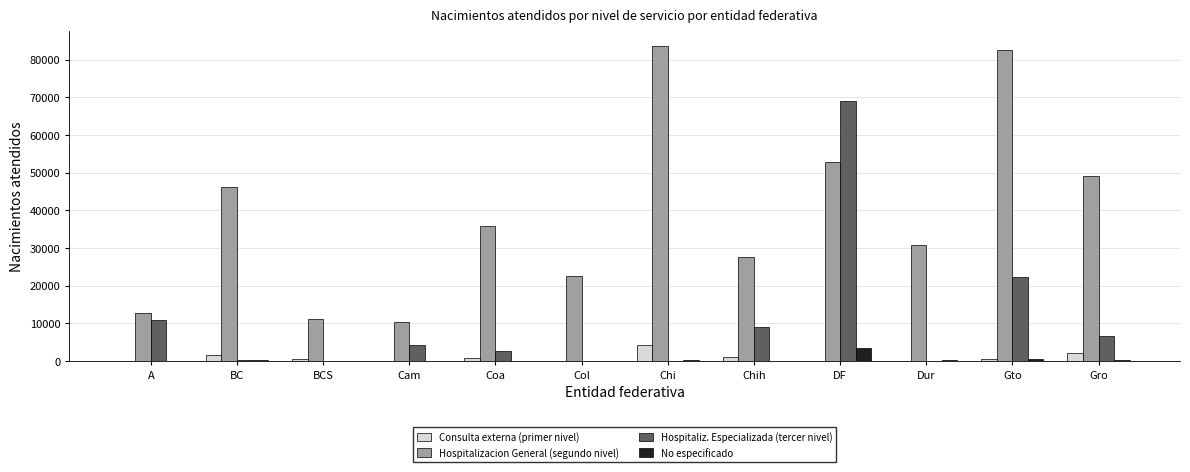

How many groups of bars are there?

12